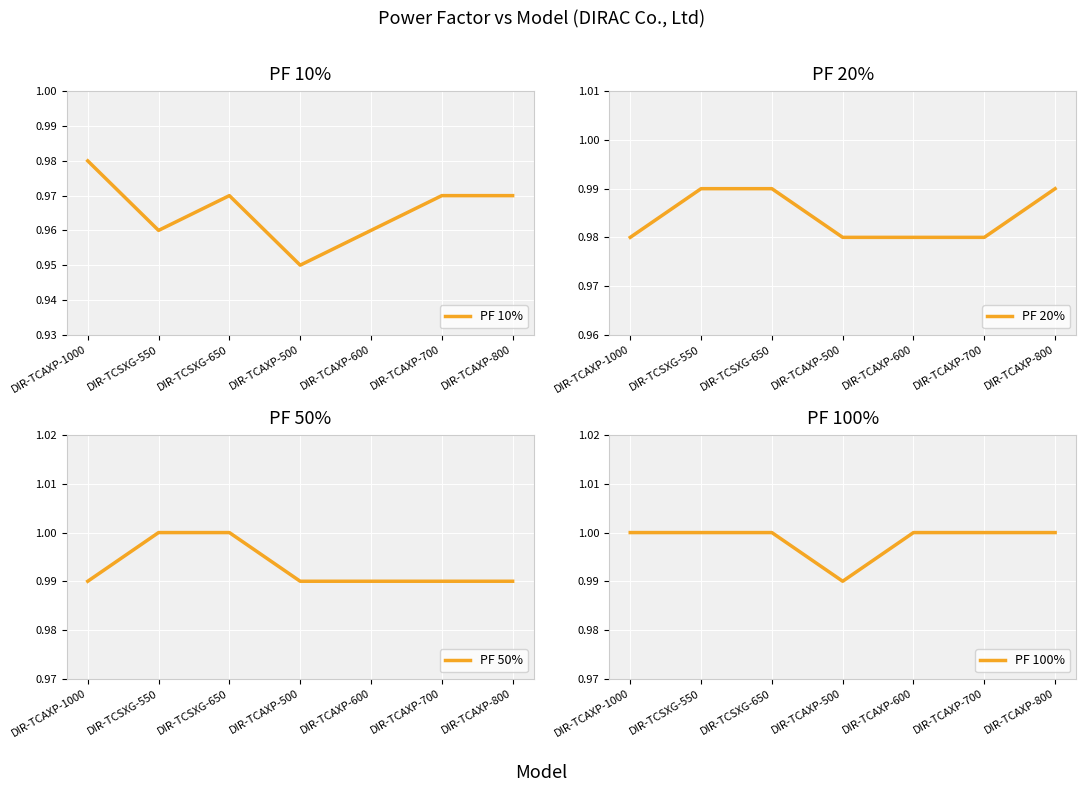

What is the label of the 7th point from the right?

DIR-TCAXP-1000